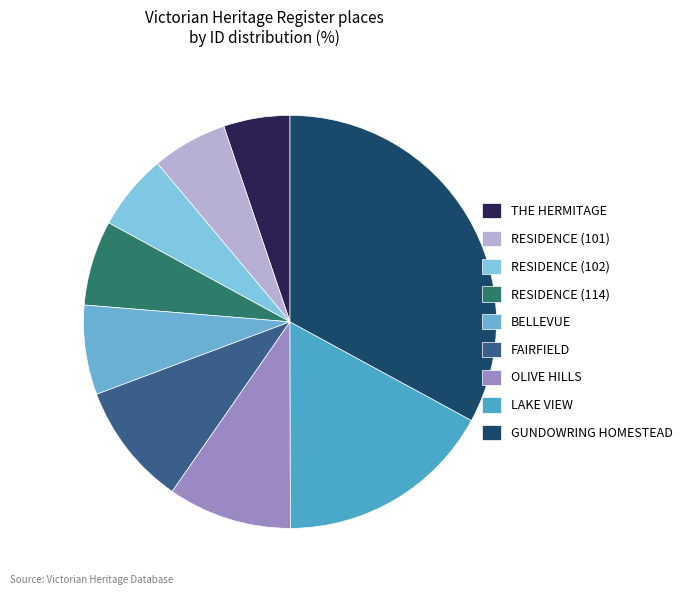

Which has a higher value, FAIRFIELD or RESIDENCE (114)?

FAIRFIELD